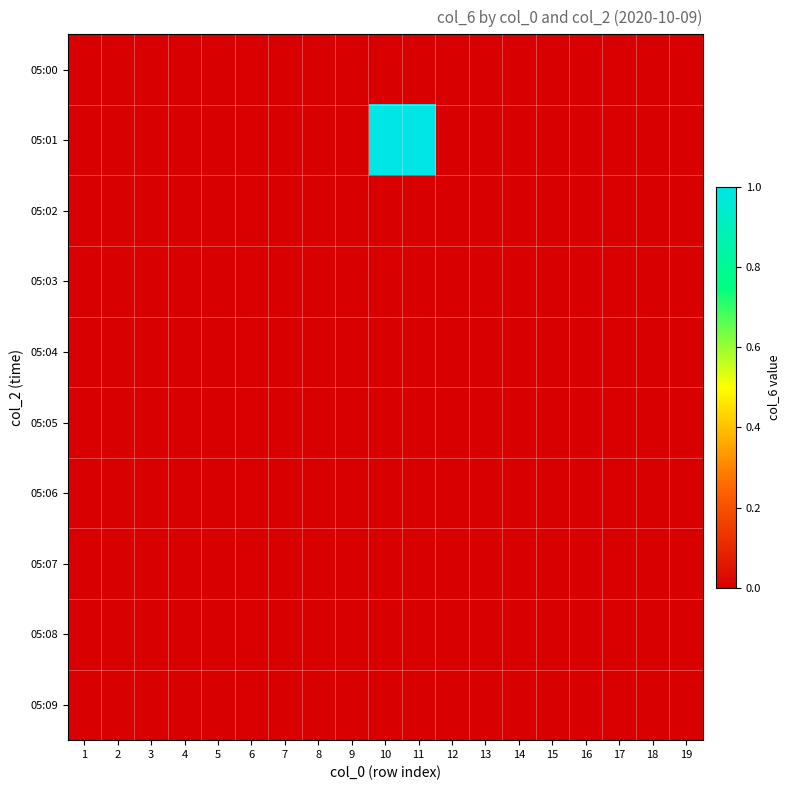

Reading left to right, what are all the values shown in this chart?

05:00: 1=0	2=0	3=0	4=0	5=0	6=0	7=0	8=0	9=0	10=0	11=0	12=0	13=0	14=0	15=0	16=0	17=0	18=0	19=0
05:01: 1=0	2=0	3=0	4=0	5=0	6=0	7=0	8=0	9=0	10=1	11=1	12=0	13=0	14=0	15=0	16=0	17=0	18=0	19=0
05:02: 1=0	2=0	3=0	4=0	5=0	6=0	7=0	8=0	9=0	10=0	11=0	12=0	13=0	14=0	15=0	16=0	17=0	18=0	19=0
05:03: 1=0	2=0	3=0	4=0	5=0	6=0	7=0	8=0	9=0	10=0	11=0	12=0	13=0	14=0	15=0	16=0	17=0	18=0	19=0
05:04: 1=0	2=0	3=0	4=0	5=0	6=0	7=0	8=0	9=0	10=0	11=0	12=0	13=0	14=0	15=0	16=0	17=0	18=0	19=0
05:05: 1=0	2=0	3=0	4=0	5=0	6=0	7=0	8=0	9=0	10=0	11=0	12=0	13=0	14=0	15=0	16=0	17=0	18=0	19=0
05:06: 1=0	2=0	3=0	4=0	5=0	6=0	7=0	8=0	9=0	10=0	11=0	12=0	13=0	14=0	15=0	16=0	17=0	18=0	19=0
05:07: 1=0	2=0	3=0	4=0	5=0	6=0	7=0	8=0	9=0	10=0	11=0	12=0	13=0	14=0	15=0	16=0	17=0	18=0	19=0
05:08: 1=0	2=0	3=0	4=0	5=0	6=0	7=0	8=0	9=0	10=0	11=0	12=0	13=0	14=0	15=0	16=0	17=0	18=0	19=0
05:09: 1=0	2=0	3=0	4=0	5=0	6=0	7=0	8=0	9=0	10=0	11=0	12=0	13=0	14=0	15=0	16=0	17=0	18=0	19=0